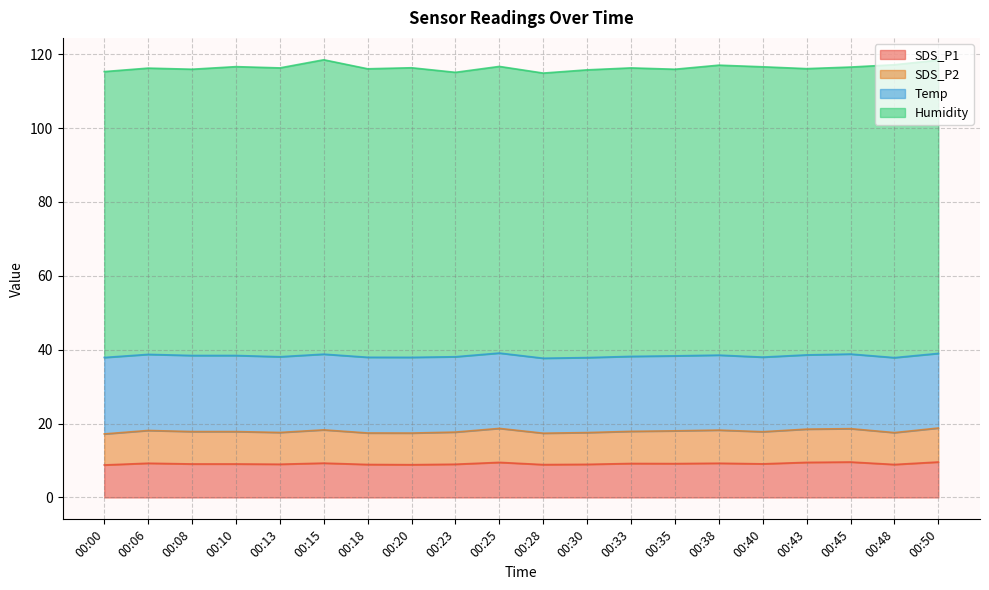

What is the maximum value for SDS_P1?

9.6